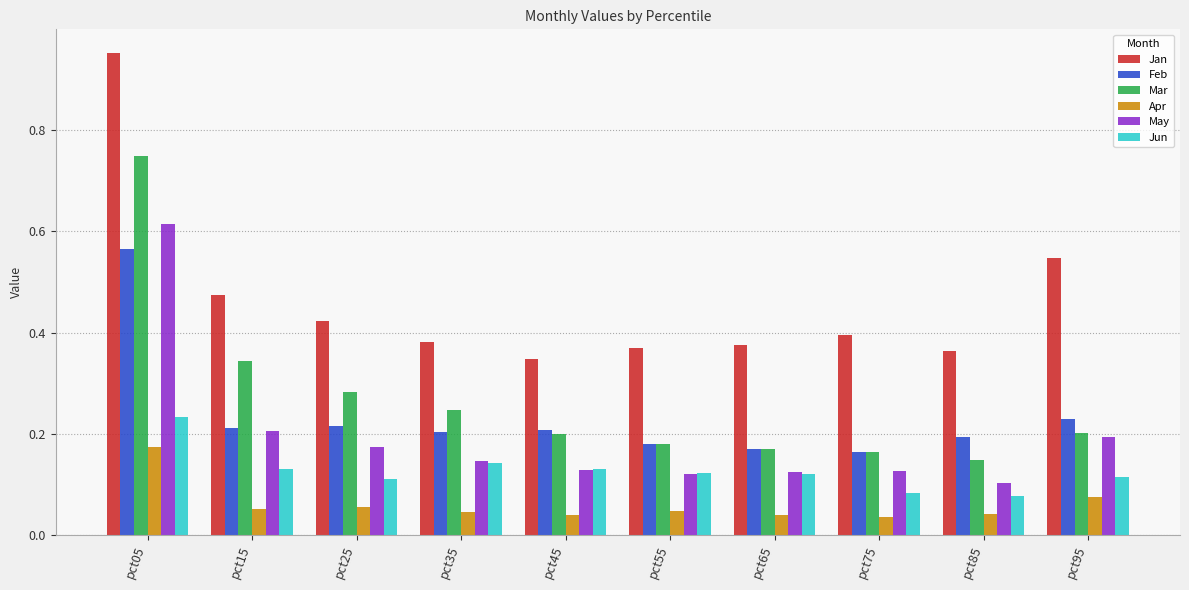

Rank the series at pct05 from lowest to highest value.

Apr, Jun, Feb, May, Mar, Jan